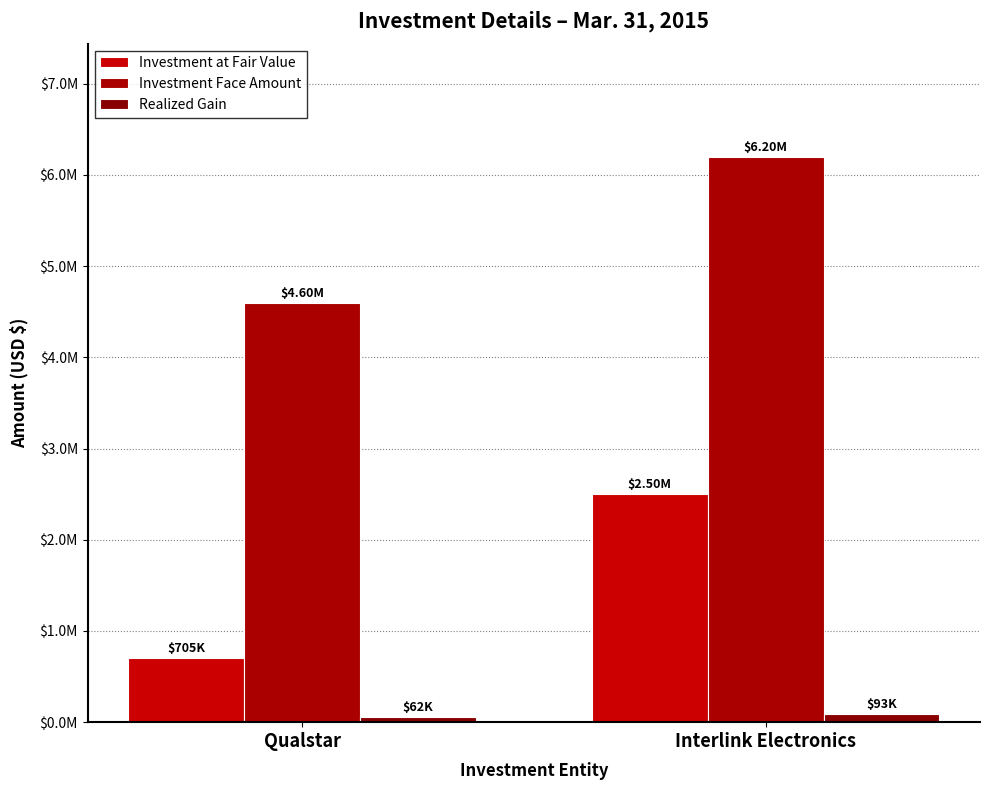

At which category is the sum across all series the highest?

Interlink Electronics